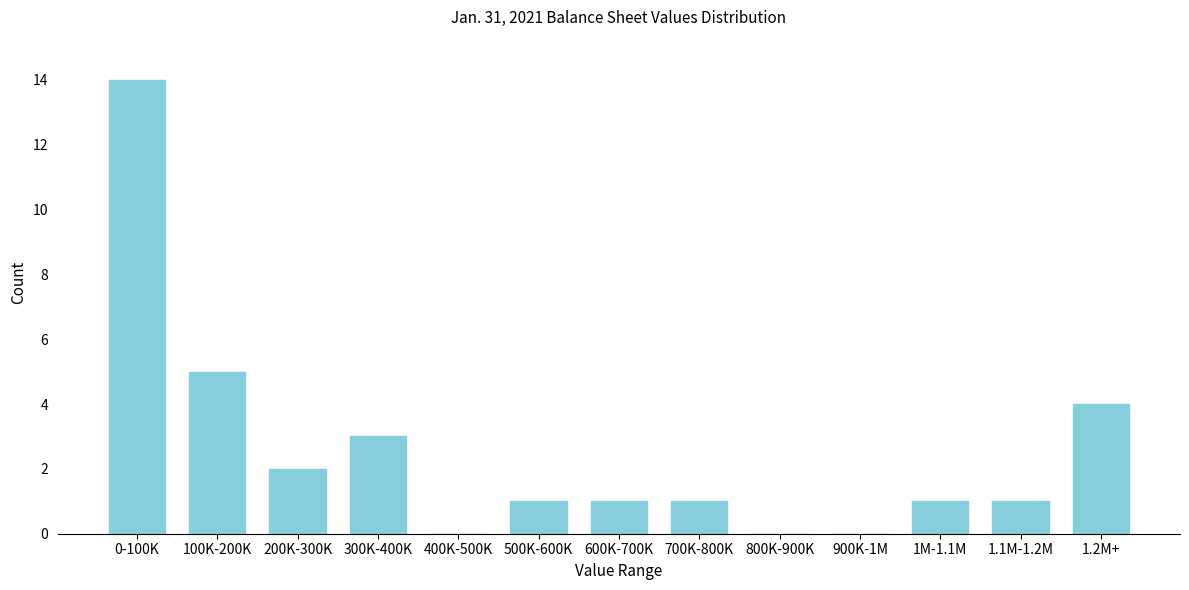

Reading right to left, what are all the values shown in this chart?

1.2M+=4	1.1M-1.2M=1	1M-1.1M=1	900K-1M=0	800K-900K=0	700K-800K=1	600K-700K=1	500K-600K=1	400K-500K=0	300K-400K=3	200K-300K=2	100K-200K=5	0-100K=14